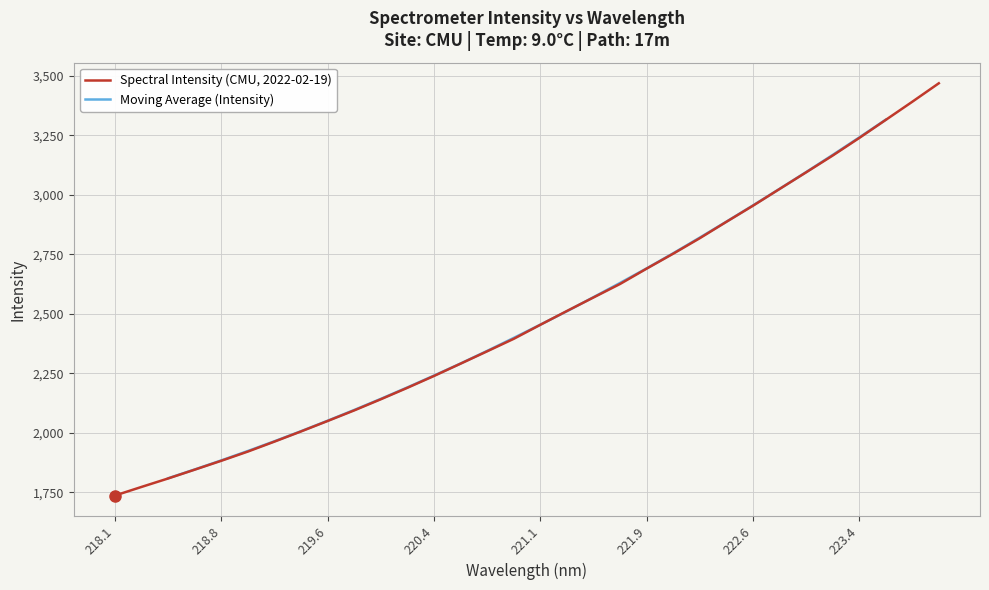

At which category does the chart reach its peak across all series?

223.9802